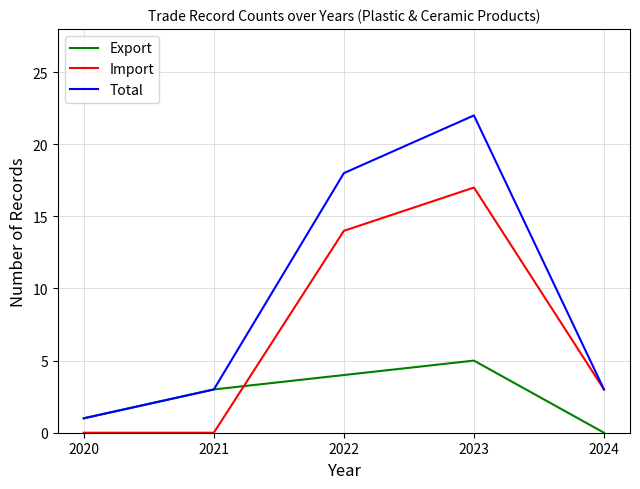

Read the Export value at 2021.

3